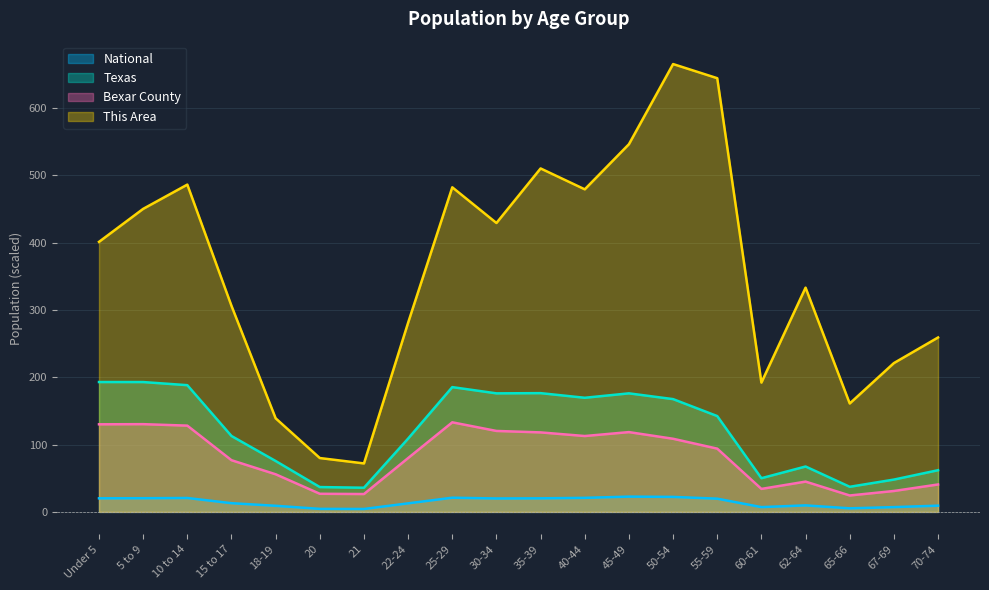

What is the sum of all Bexar County values?

1635.1